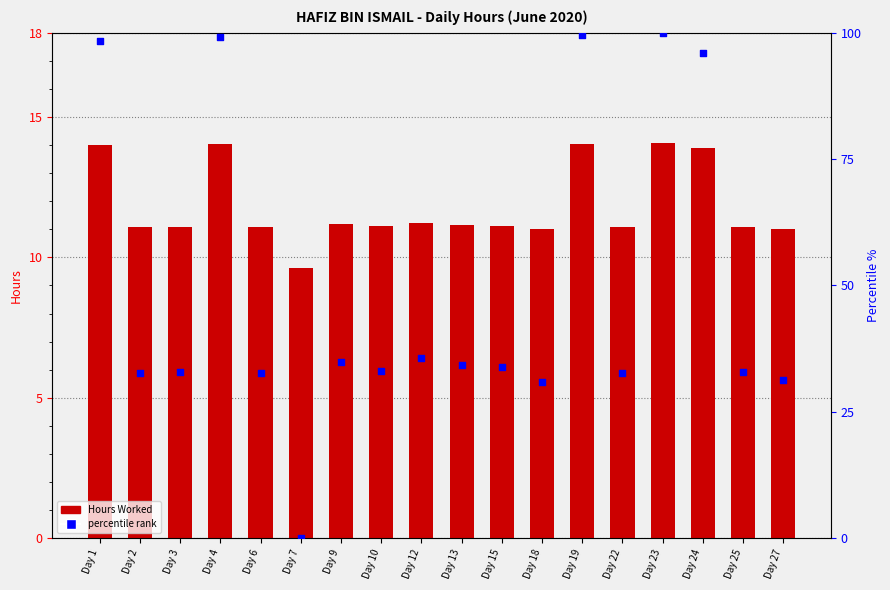

What are all the series names shown in the legend?

Hours Worked, percentile rank